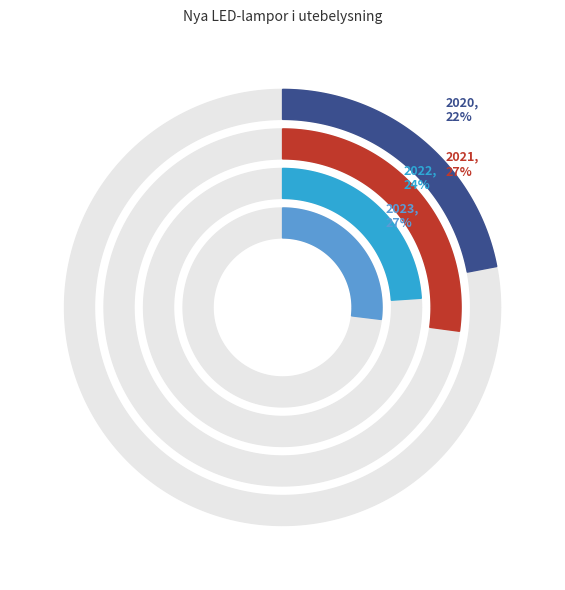

To the nearest percent, what is the difference between the largest and smallest slice percentages?

5%